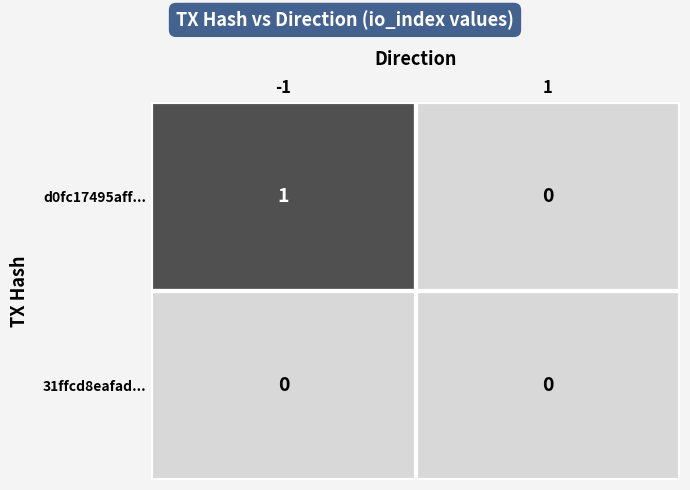

At which category is the sum across all series the highest?

-1